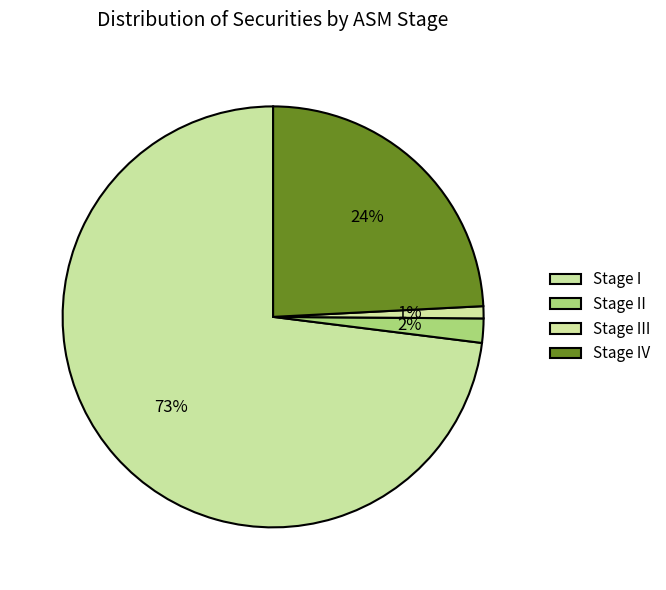

Does Stage I account for over 50% of the chart?

Yes